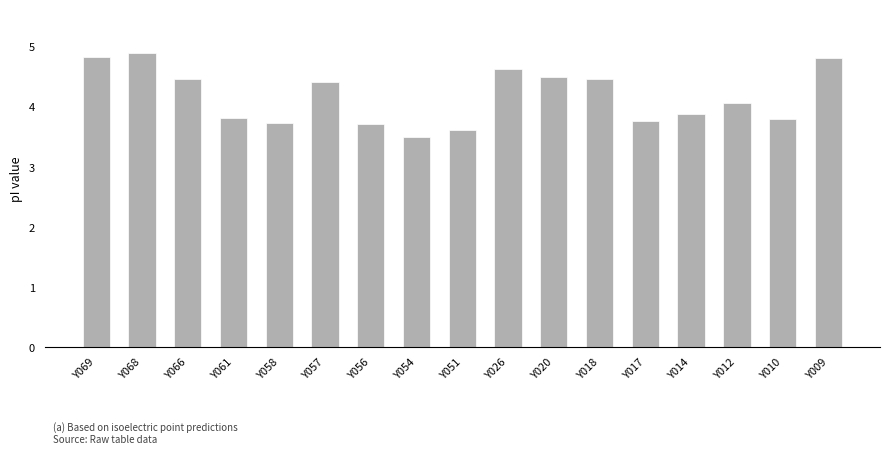

Reading left to right, extract all data points from this chart.

Y069=4.8	Y068=4.9	Y066=4.5	Y061=3.8	Y058=3.7	Y057=4.4	Y056=3.7	Y054=3.5	Y051=3.6	Y026=4.6	Y020=4.5	Y018=4.5	Y017=3.8	Y014=3.9	Y012=4.1	Y010=3.8	Y009=4.8